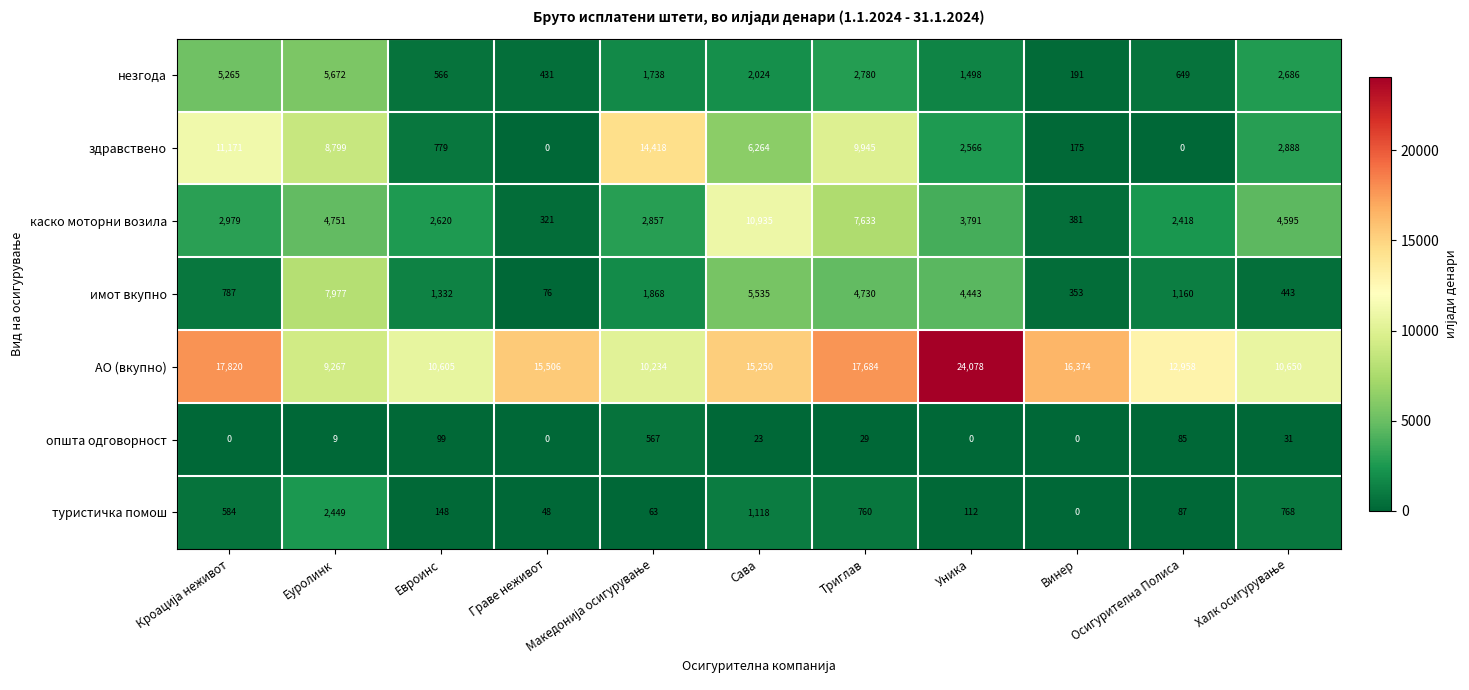

What is the total value across all series at Винер?

17474